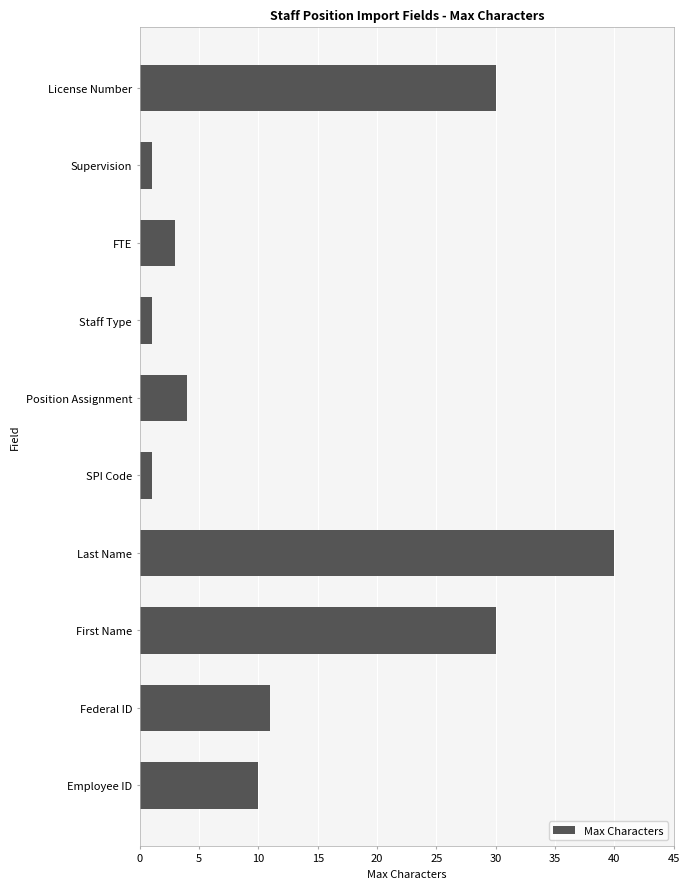

What is the greatest value displayed?

40